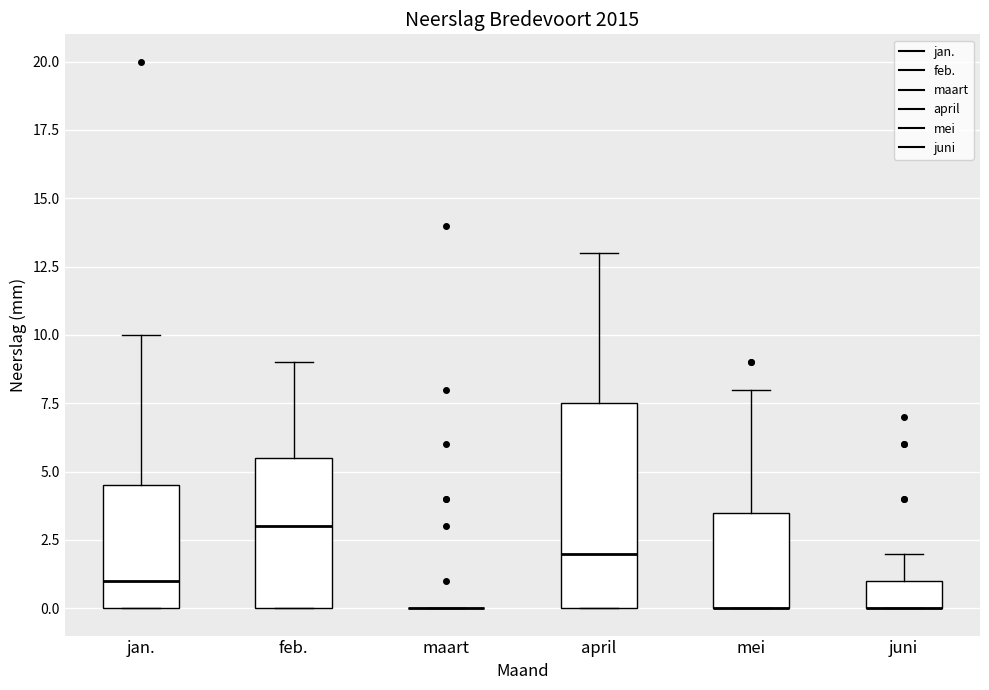

Which box is the tallest, from its lower edge to its upper edge?

april